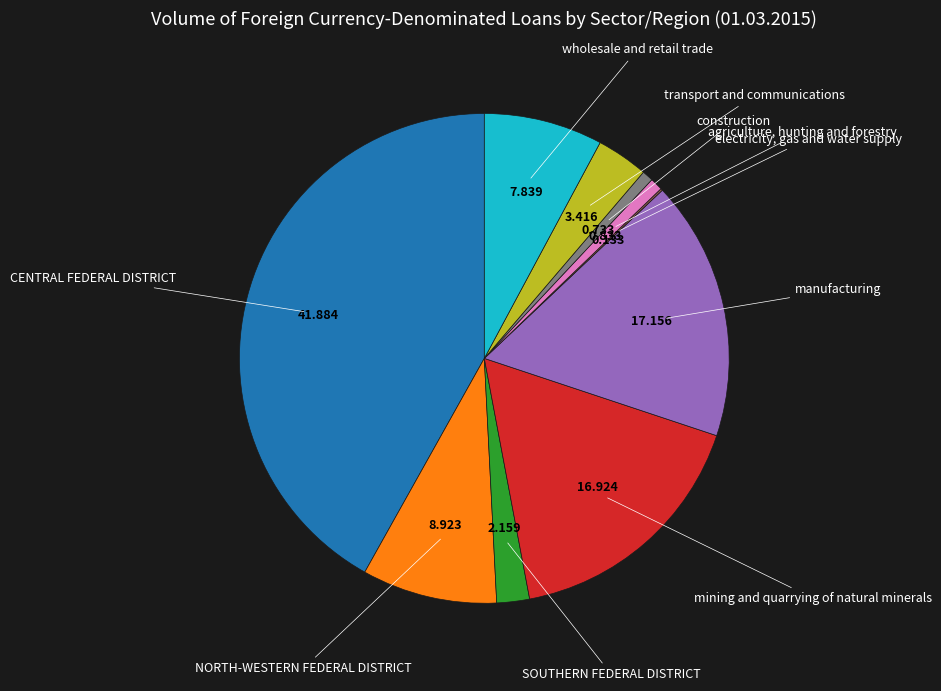

Does any single category account for the majority?

No